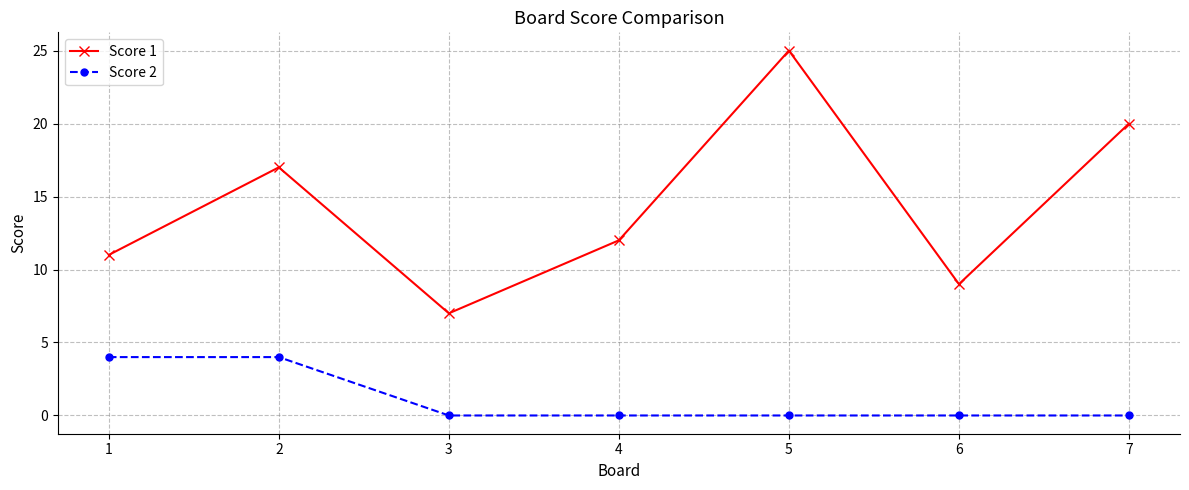

Which series changed the most between 1 and 2?

Score 1